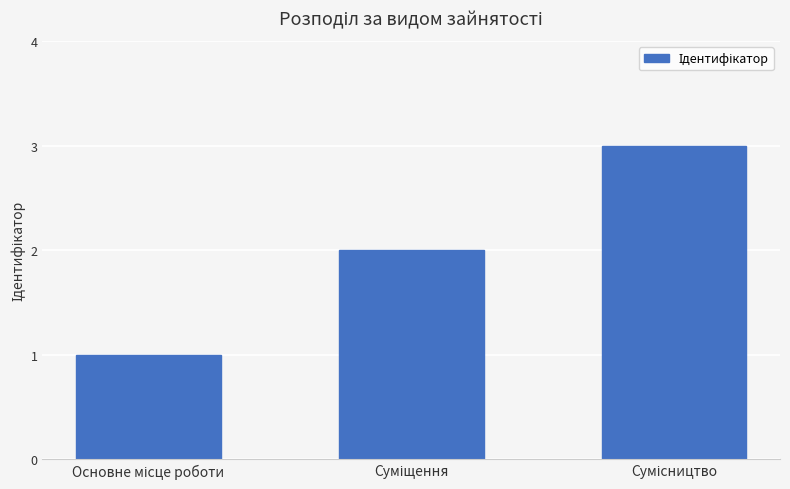

What is the maximum value shown in the chart?

3